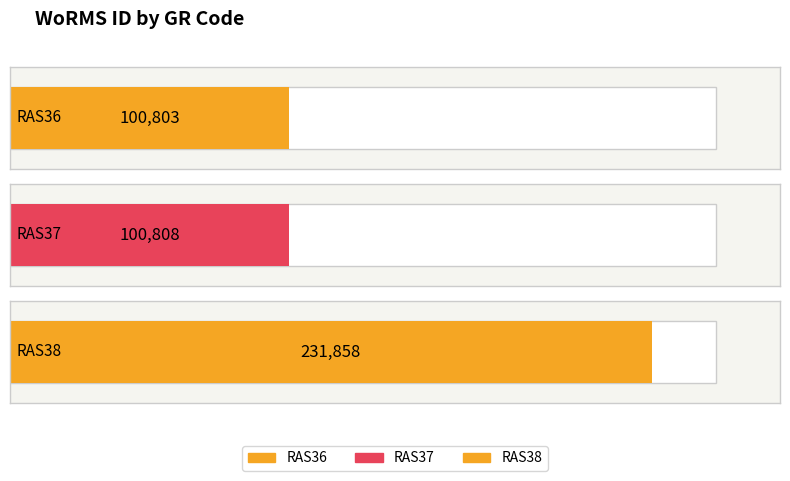

How many data points are above 100808?

1